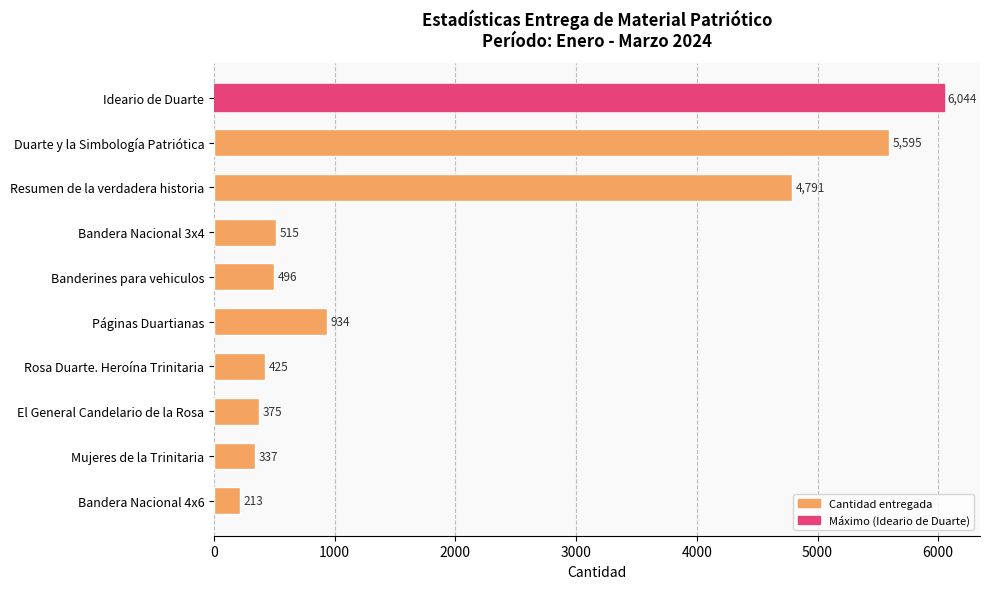

List the labels in order of value, largest first.

Ideario de Duarte, Duarte y la Simbología Patriótica, Resumen de la verdadera historia, Páginas Duartianas, Bandera Nacional 3x4, Banderines para vehiculos, Rosa Duarte. Heroína Trinitaria, El General Candelario de la Rosa, Mujeres de la Trinitaria, Bandera Nacional 4x6